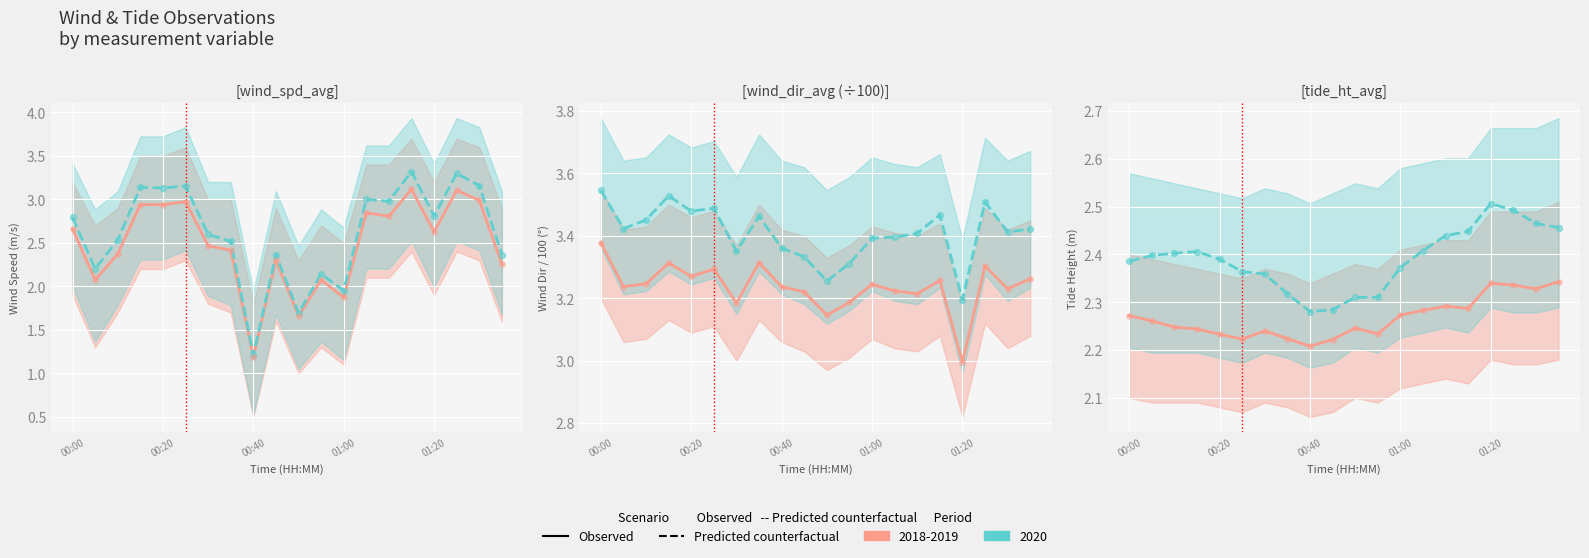

Which series reaches the maximum Y coordinate?

Predicted counterfactual 2020